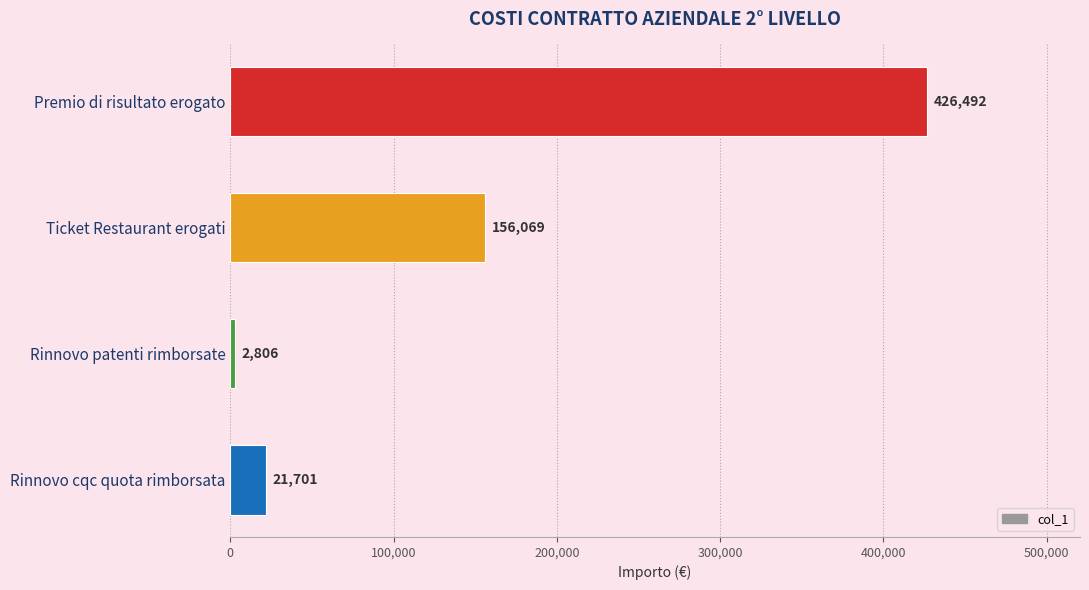

Where is the data nearest to the value 214649?

Ticket Restaurant erogati